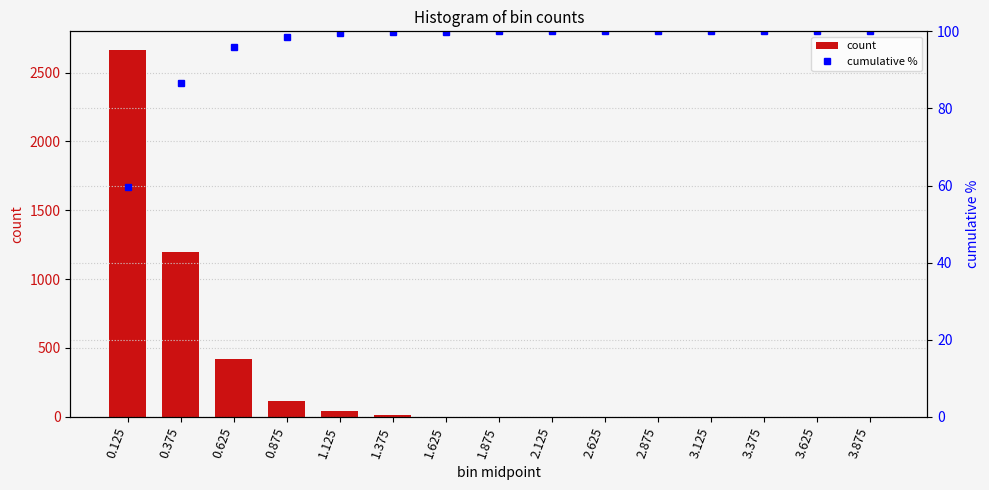

Count the number of data series in this chart.

2